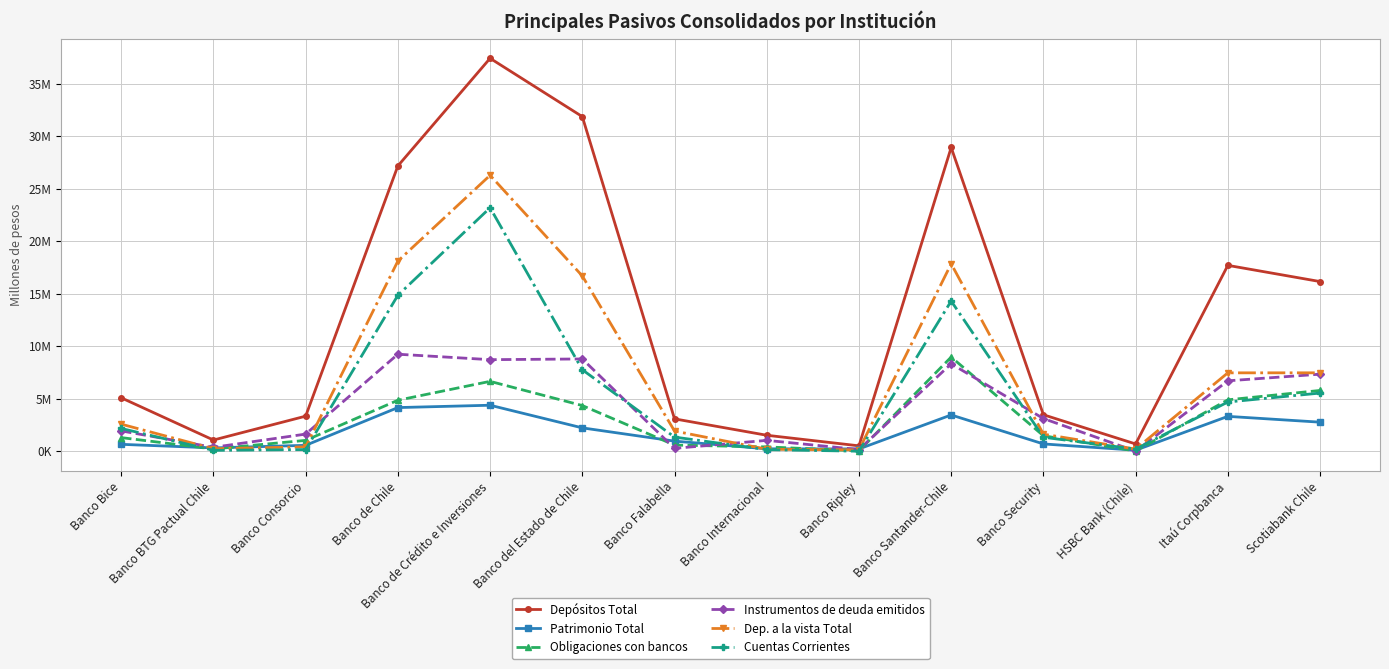

True or false: Cuentas Corrientes and Dep. a la vista Total cross at least once.

False